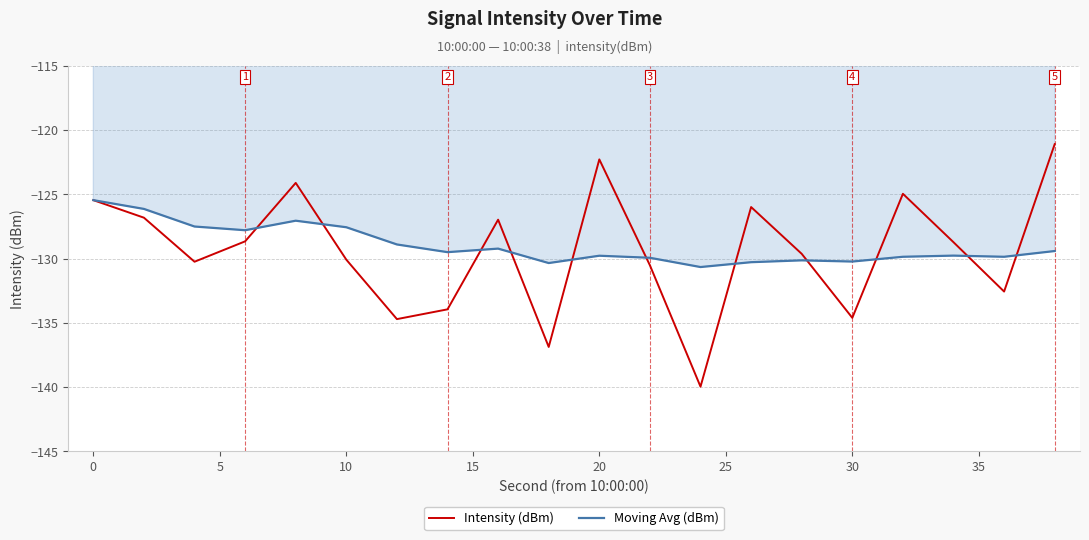

What are all the series names shown in the legend?

Intensity (dBm), Moving Avg (dBm)